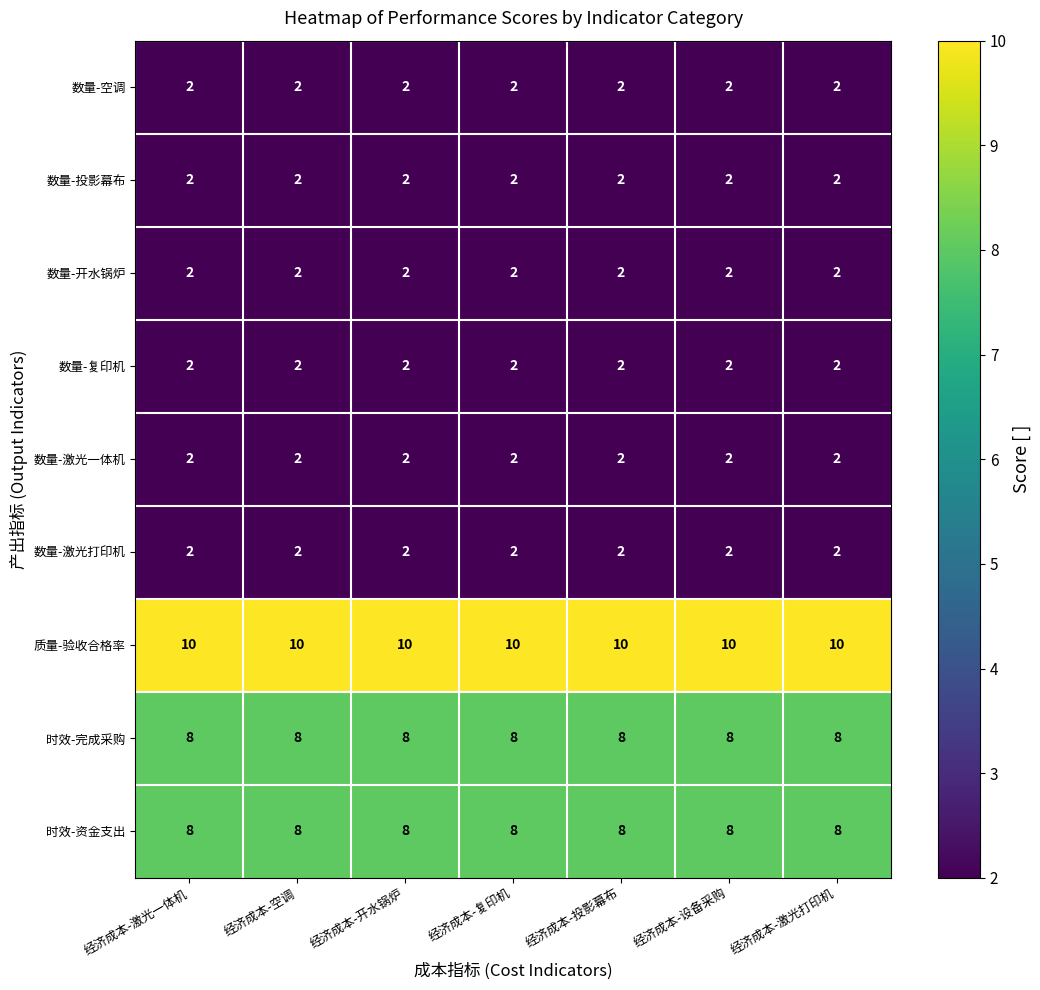

The 数量-投影幕布 series shows 1 at 经济成本-开水锅炉. True or false?

False